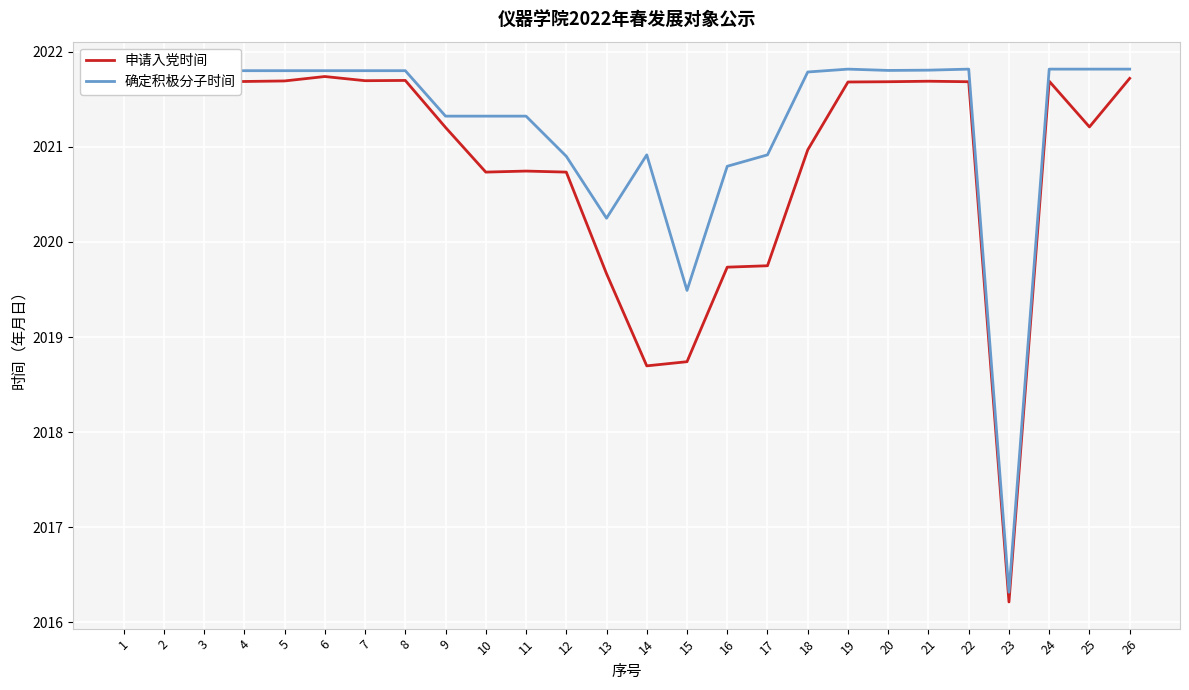

What is the difference between the second highest and second lowest values in the 确定积极分子时间 series?

2.3